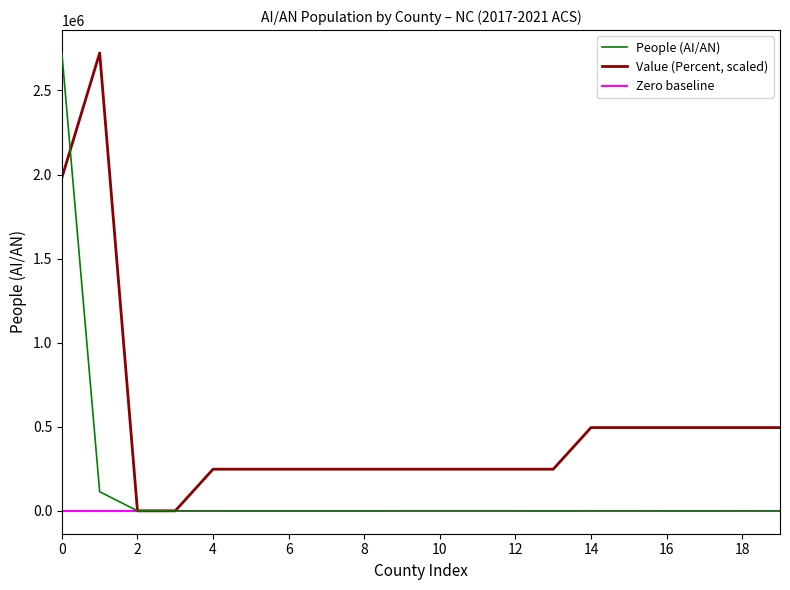

Which series has the largest total across all categories?

Value (Percent)